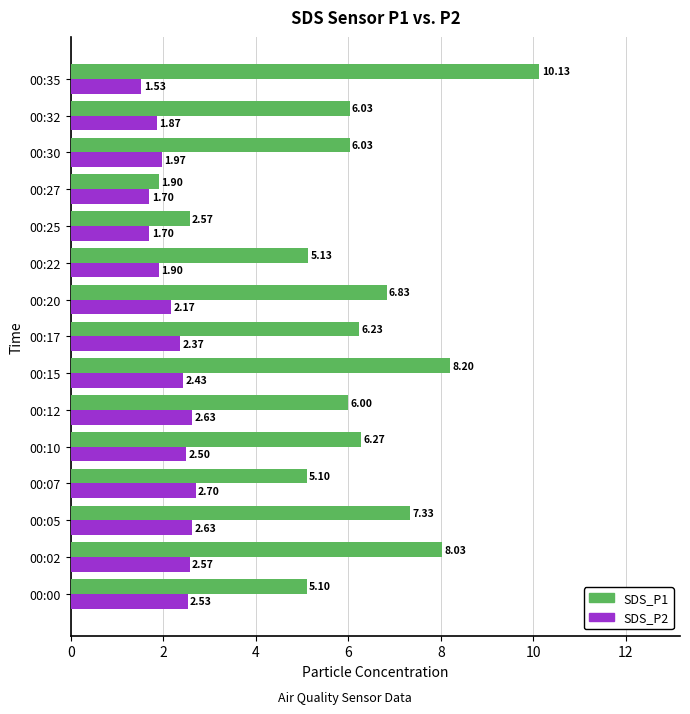

How many values in the SDS_P2 series exceed 2?

9